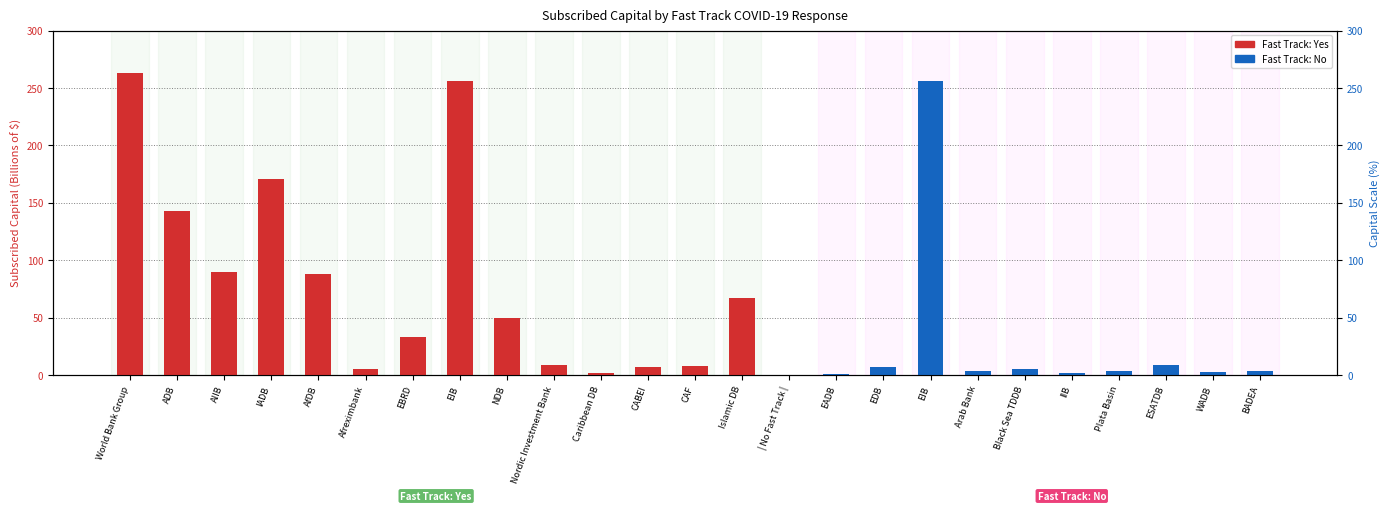

Reading left to right, what are all the values shown in this chart?

Fast Track: Yes: World Bank Group=263.0	ADB=143.0	AIIB=90.0	IADB=171.0	AfDB=88.0	Afreximbank=5.0	EBRD=33.0	EIB=256.0	NDB=50.0	Nordic Investment Bank=8.3	Caribbean DB=1.4	CABEI=7.0	CAF=8.0	Islamic DB=67.0	| No Fast Track |=0.0	EADB=0.0	EDB=0.0	EIB=0.0	Arab Bank=0.0	Black Sea TDDB=0.0	IIB=0.0	Plata Basin=0.0	ESATDB=0.0	WADB=0.0	BADEA=0.0
Fast Track: No: World Bank Group=0.0	ADB=0.0	AIIB=0.0	IADB=0.0	AfDB=0.0	Afreximbank=0.0	EBRD=0.0	EIB=0.0	NDB=0.0	Nordic Investment Bank=0.0	Caribbean DB=0.0	CABEI=0.0	CAF=0.0	Islamic DB=0.0	| No Fast Track |=0.0	EADB=0.8	EDB=7.0	EIB=256.0	Arab Bank=3.8	Black Sea TDDB=4.8	IIB=1.4	Plata Basin=3.3	ESATDB=8.4	WADB=2.3	BADEA=3.8